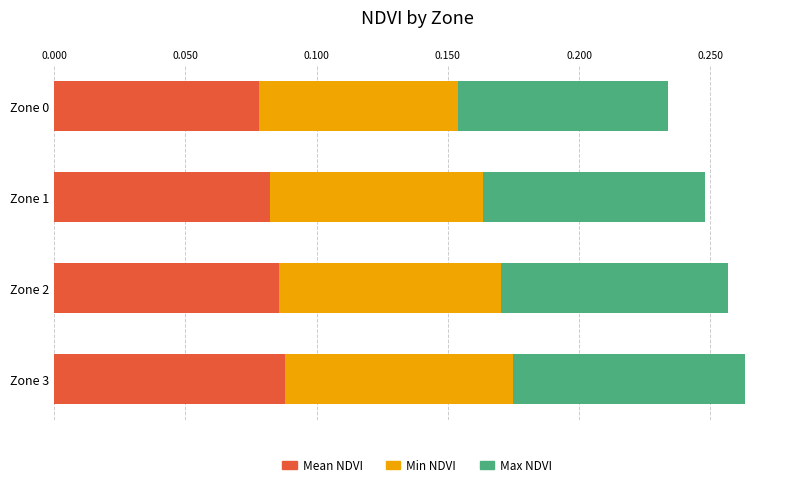

What is the sum of all Mean NDVI values?

0.3